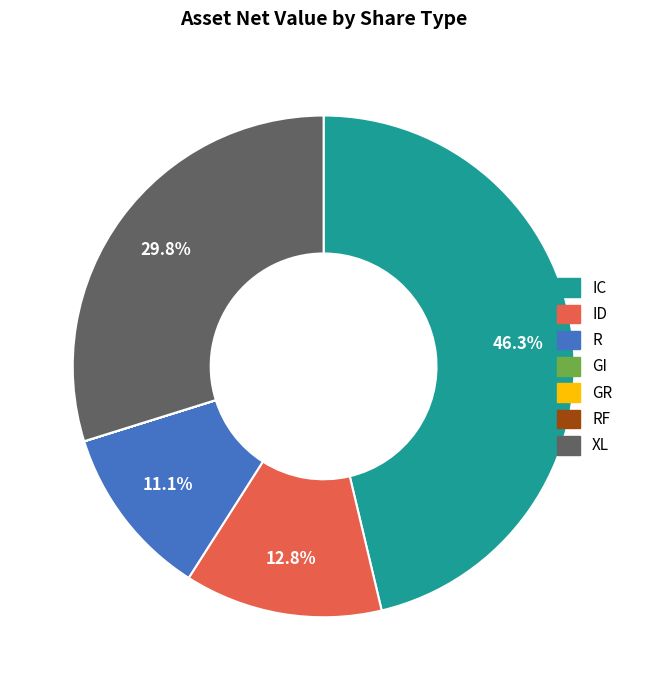

To the nearest percent, what is the combined percentage of IC and XL?

76%